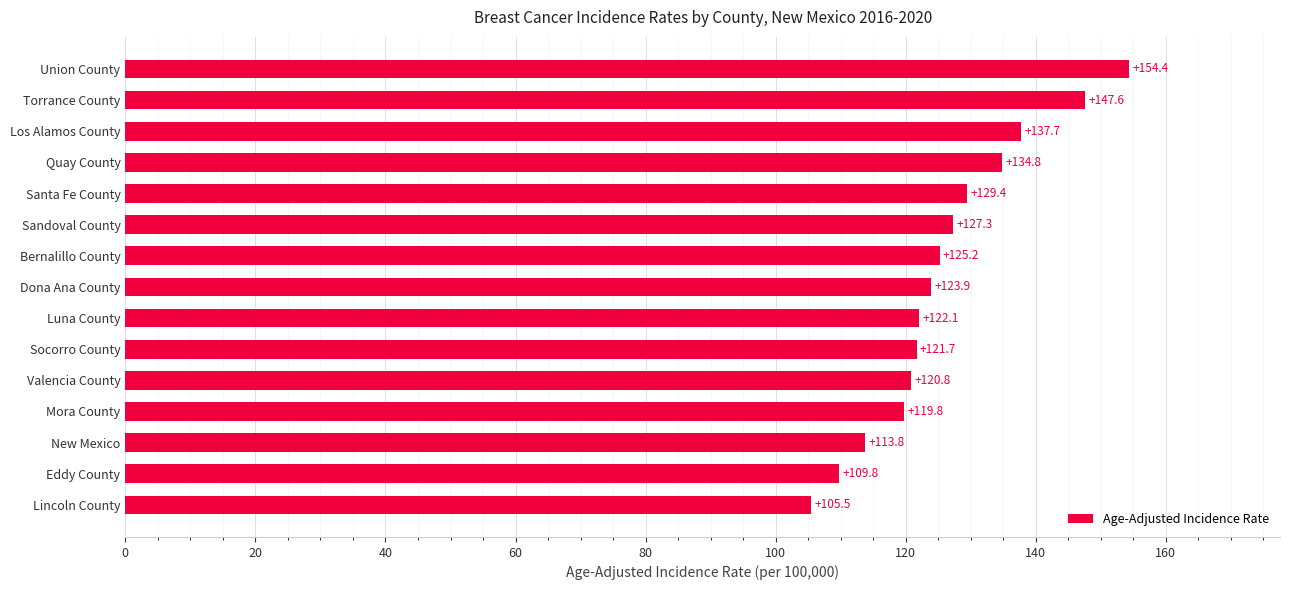

What is the sum of all values?

1893.8